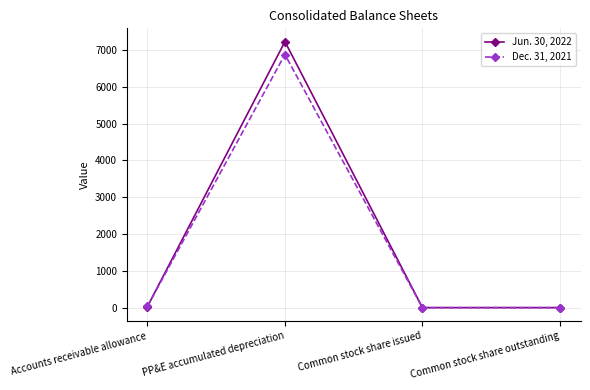

How many data points in Dec. 31, 2021 are less than 38?

2